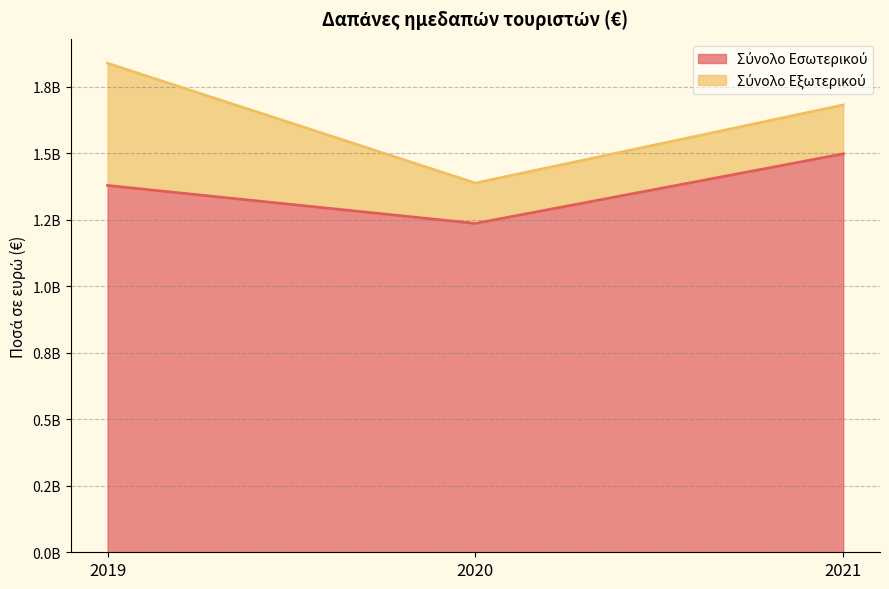

True or false: the data shows 889074294 at 2019.

False